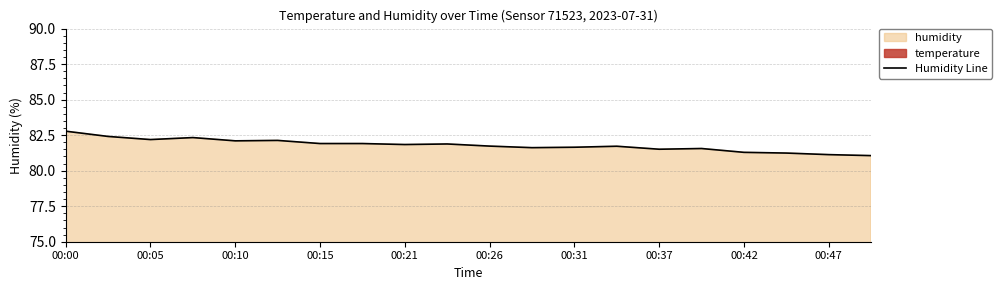

Reading left to right, what are all the values shown in this chart?

82.8	82.4	82.2	82.3	82.1	82.1	81.9	81.9	81.8	81.9	81.7	81.6	81.7	81.7	81.5	81.6	81.3	81.2	81.1	81.1